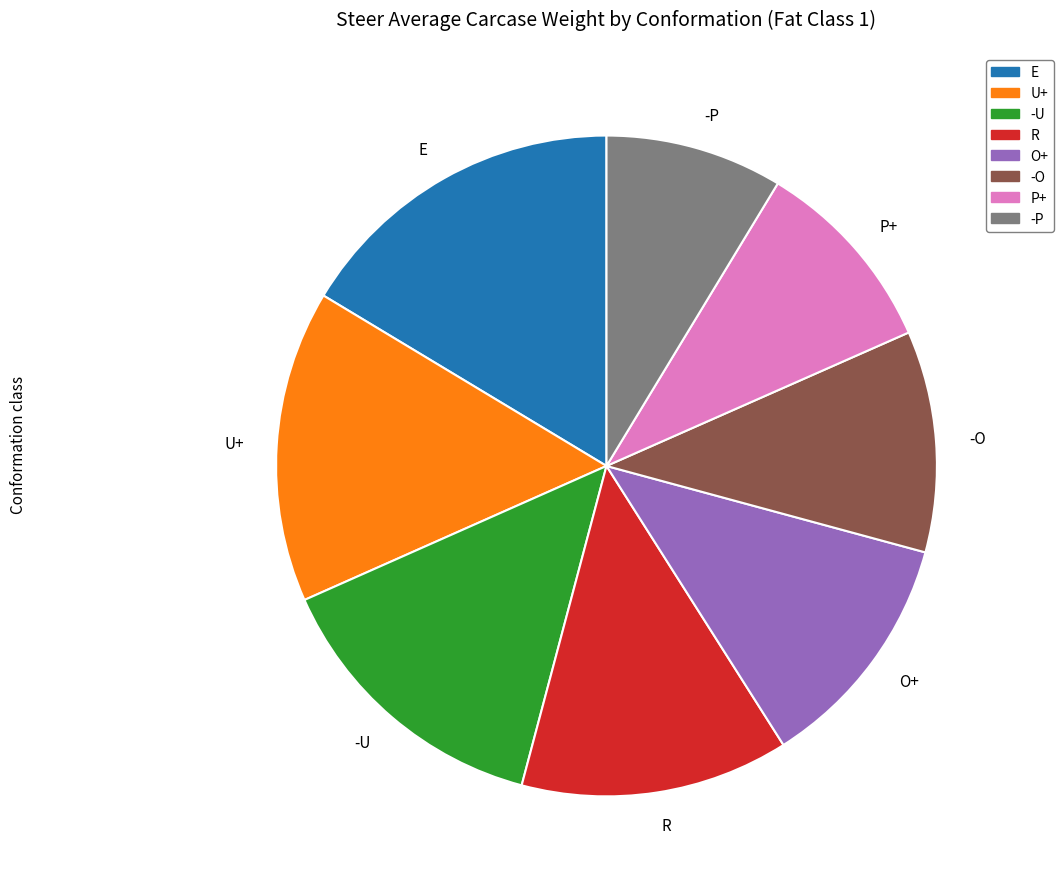

What is the largest slice in the pie chart?

E